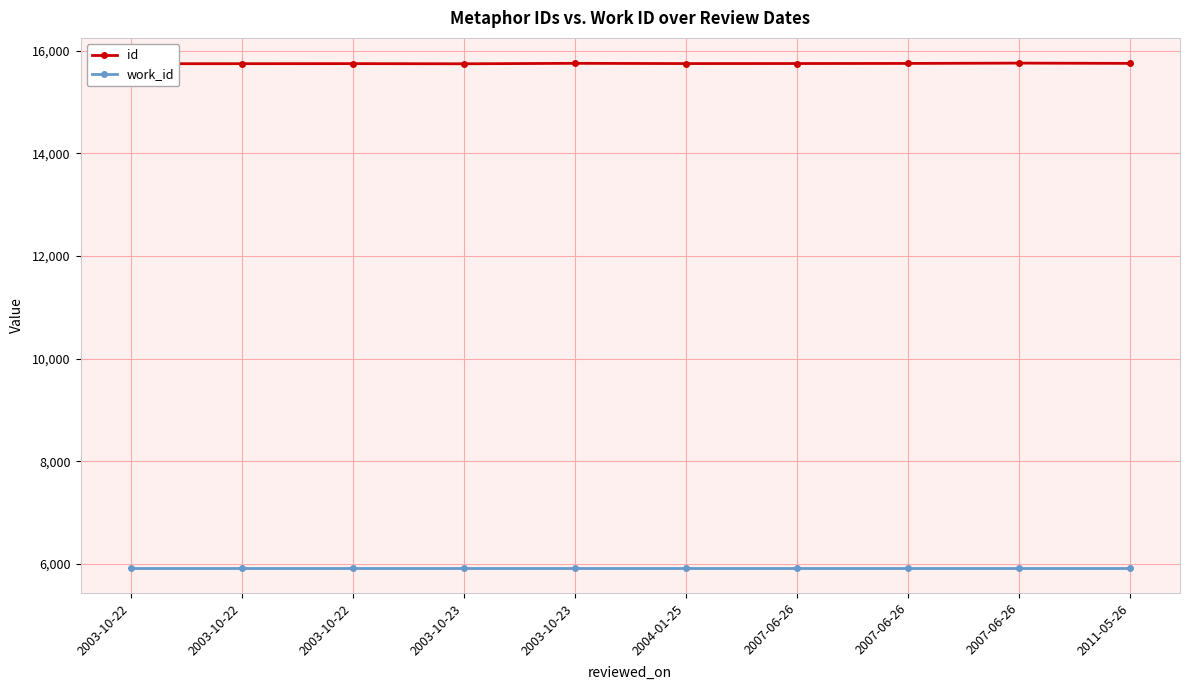

How many lines are shown in the chart?

2